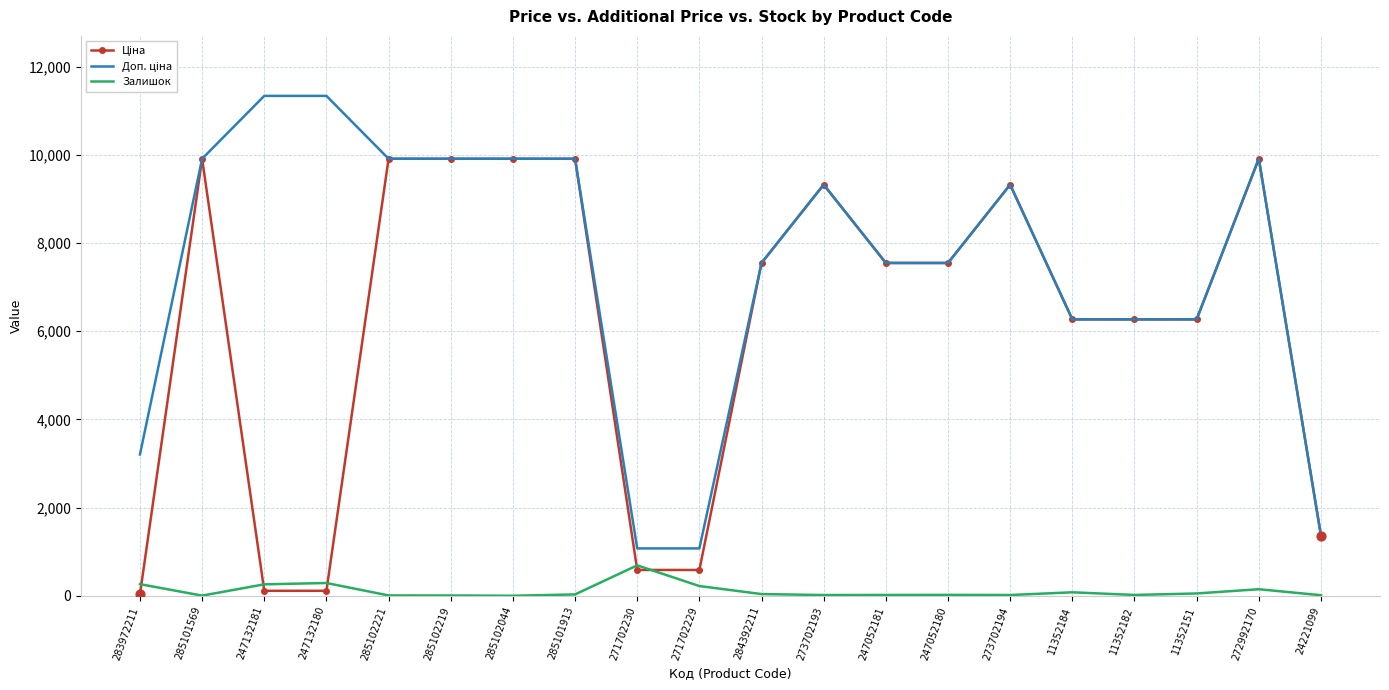

Is it true that Залишок equals 4.0 at 285101569?

True